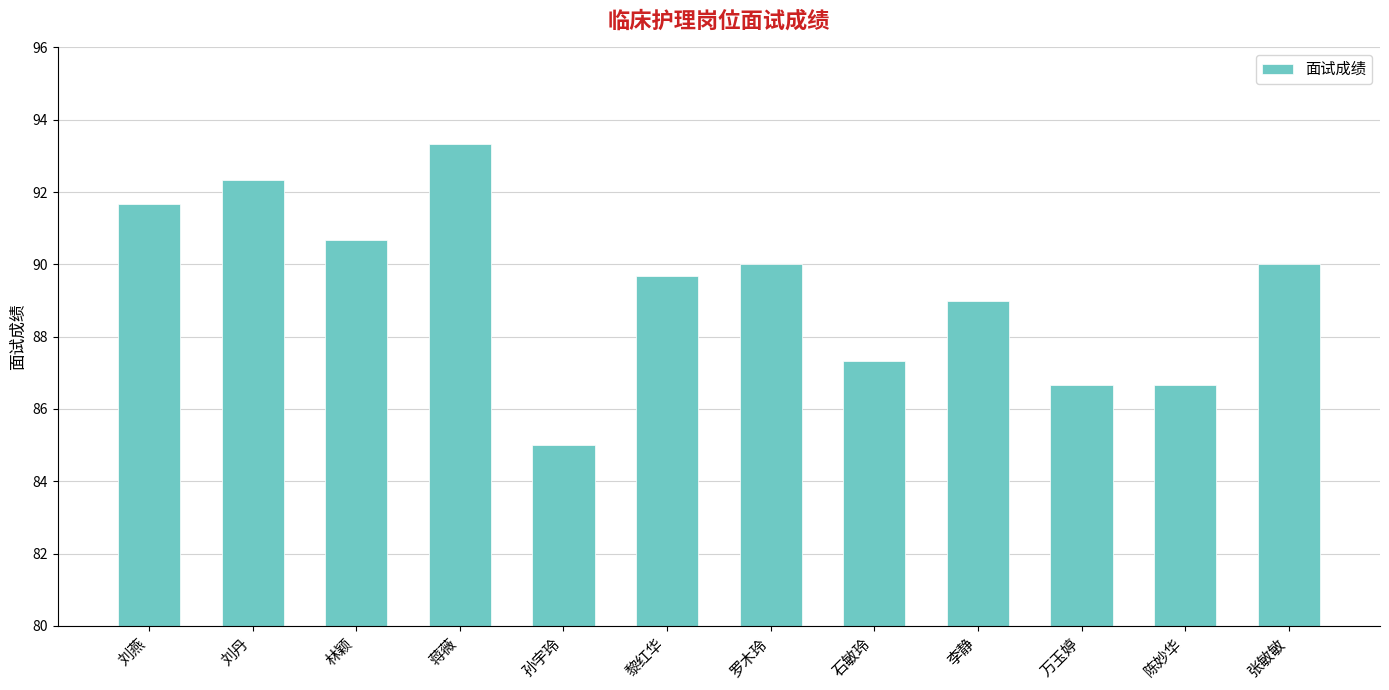

What is the value of the 10th bar from the left?

86.7